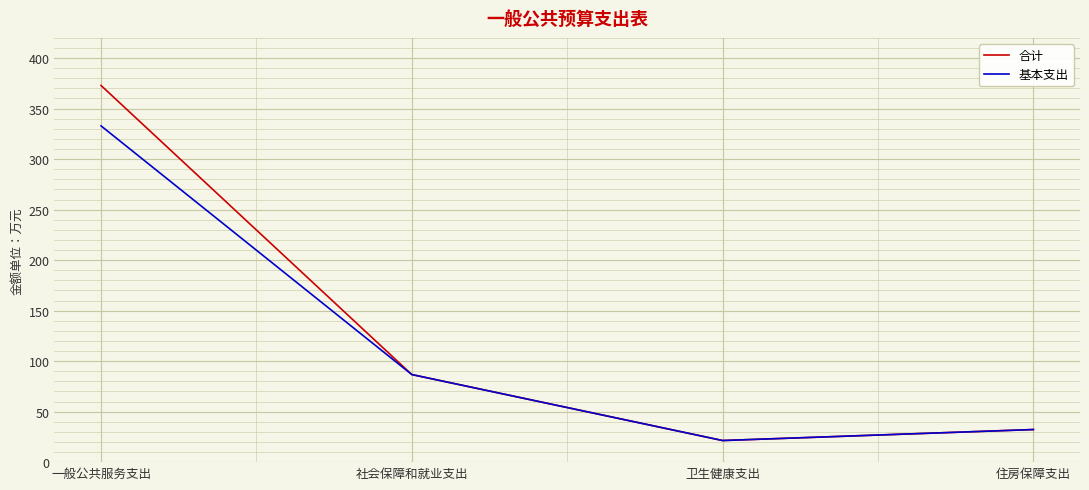

Which category has the highest value in the 基本支出 series?

一般公共服务支出